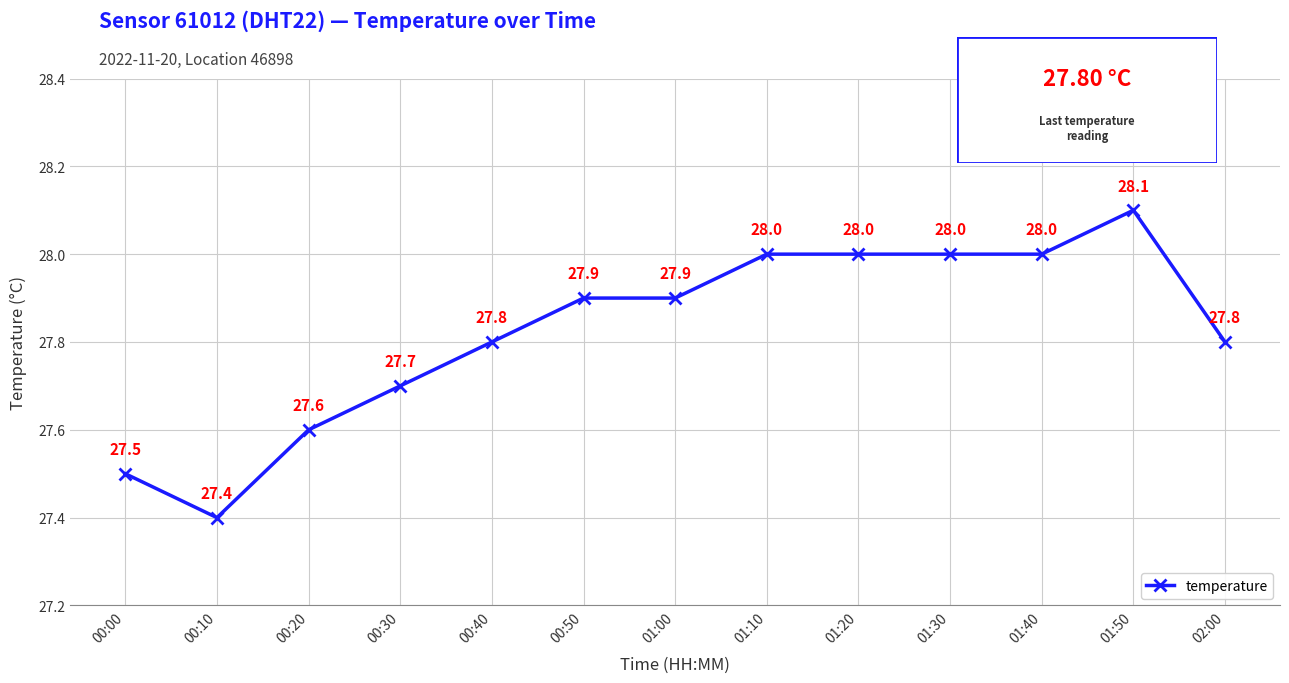

What is the change in value from 01:30 to 02:00?

-0.2